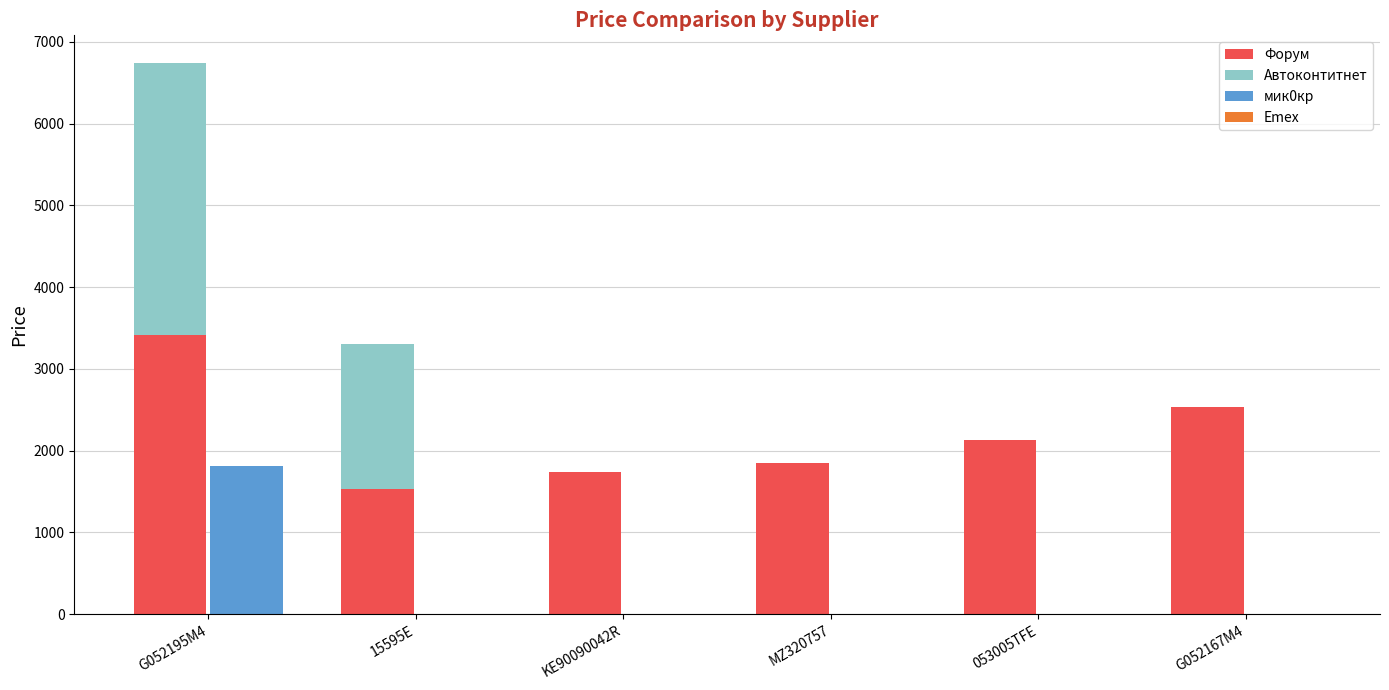

What are all the series names shown in the legend?

Форум, Автоконтитнет, мик0кр, Emex